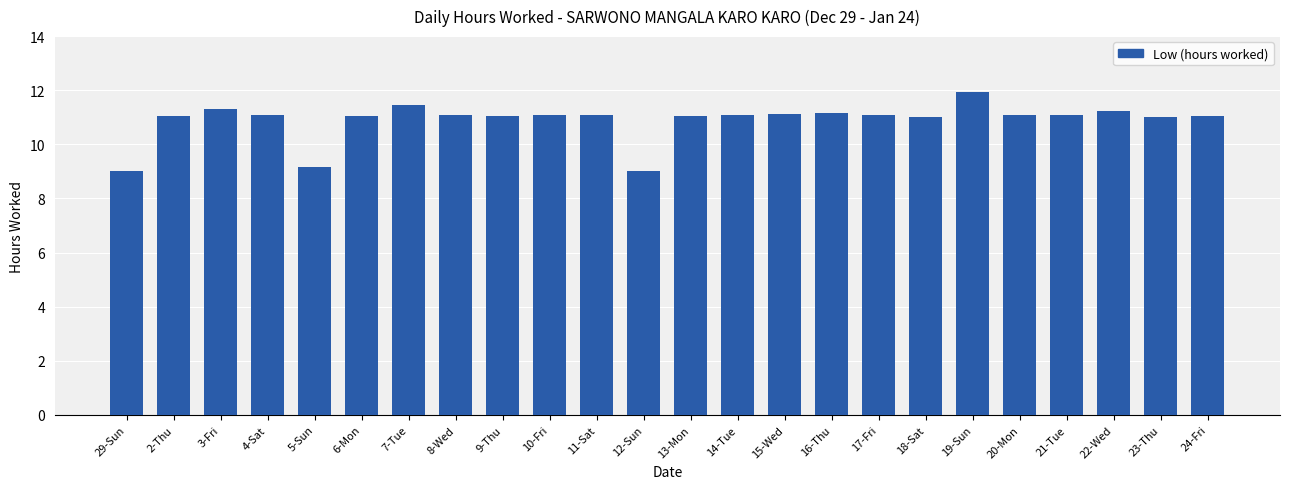

What is the sum of the values at 16-Thu and 17-Fri?

22.2